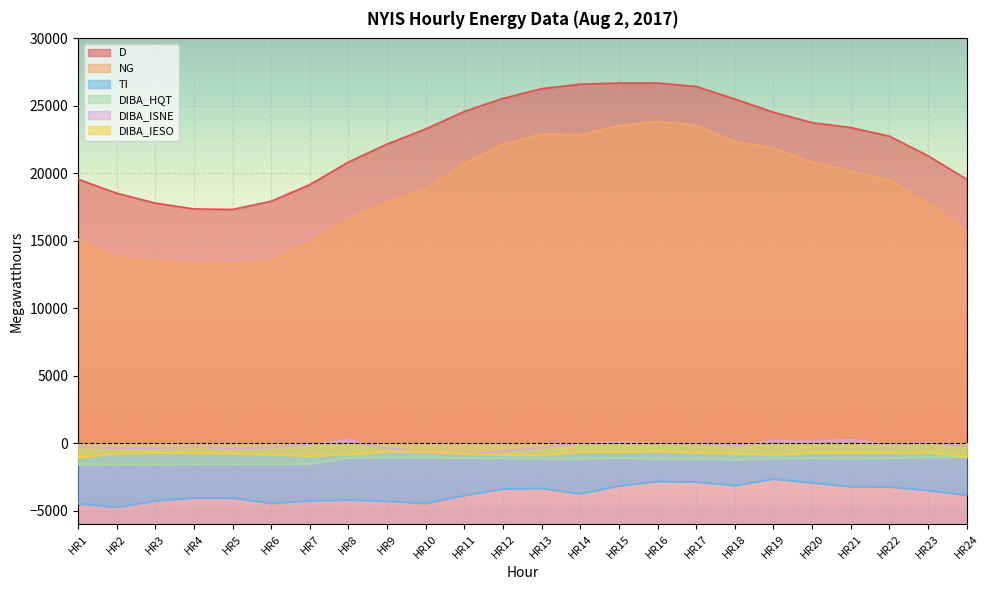

List the labels in order of DIBA_IESO value, largest first.

HR16, HR9, HR10, HR14, HR15, HR23, HR17, HR20, HR22, HR21, HR3, HR4, HR18, HR2, HR5, HR11, HR8, HR6, HR12, HR19, HR13, HR7, HR24, HR1